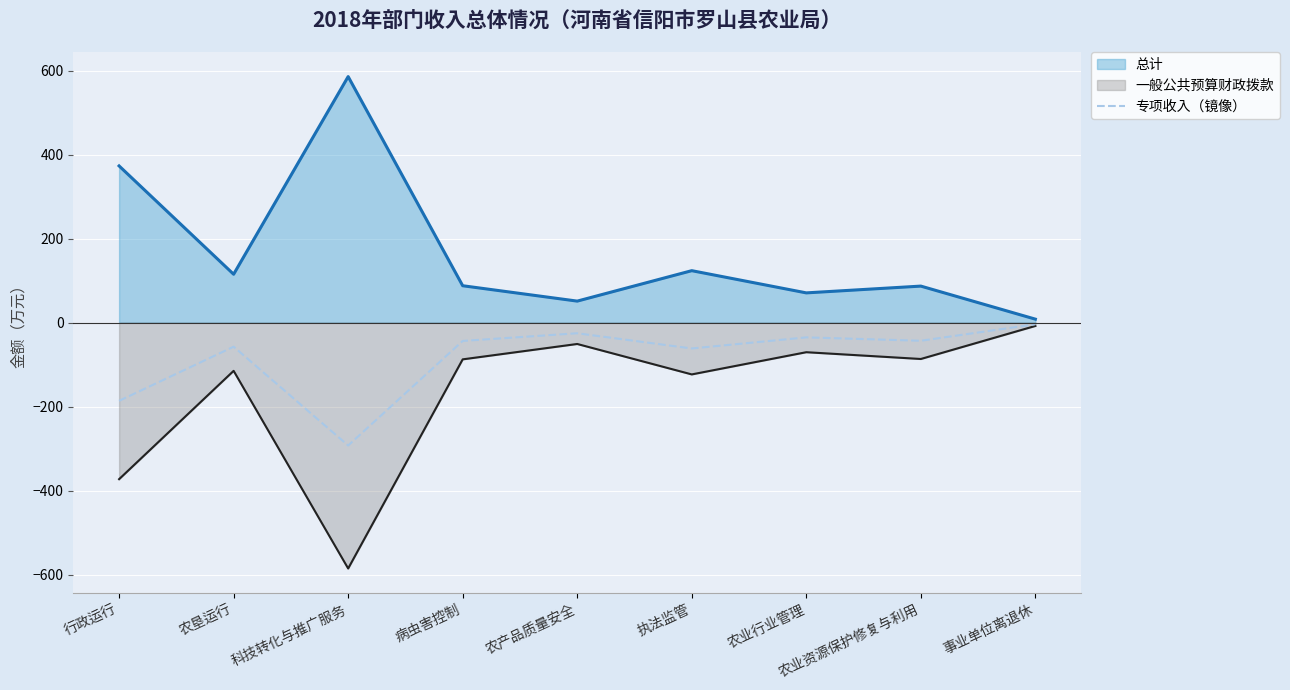

What is the change in value from 执法监管 to 农业行业管理?

+26.4